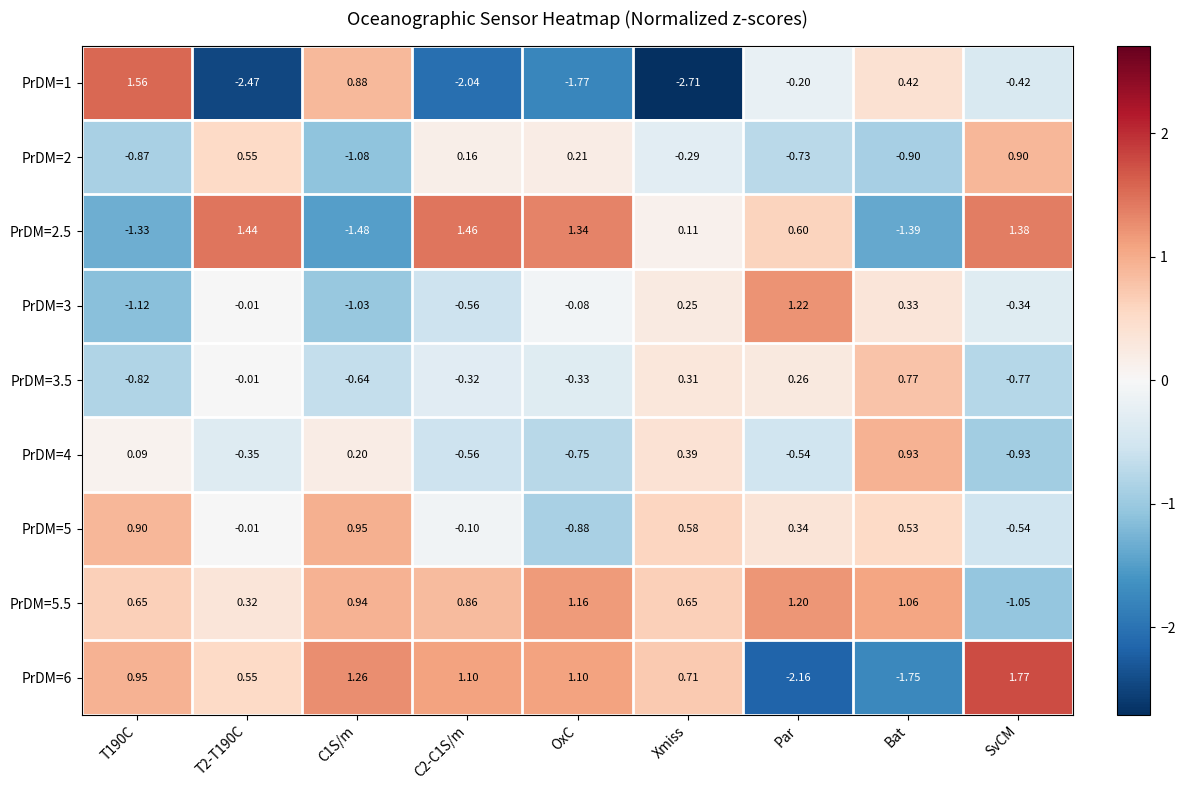

What is the spread (max minus min) of values at Par?

3.4